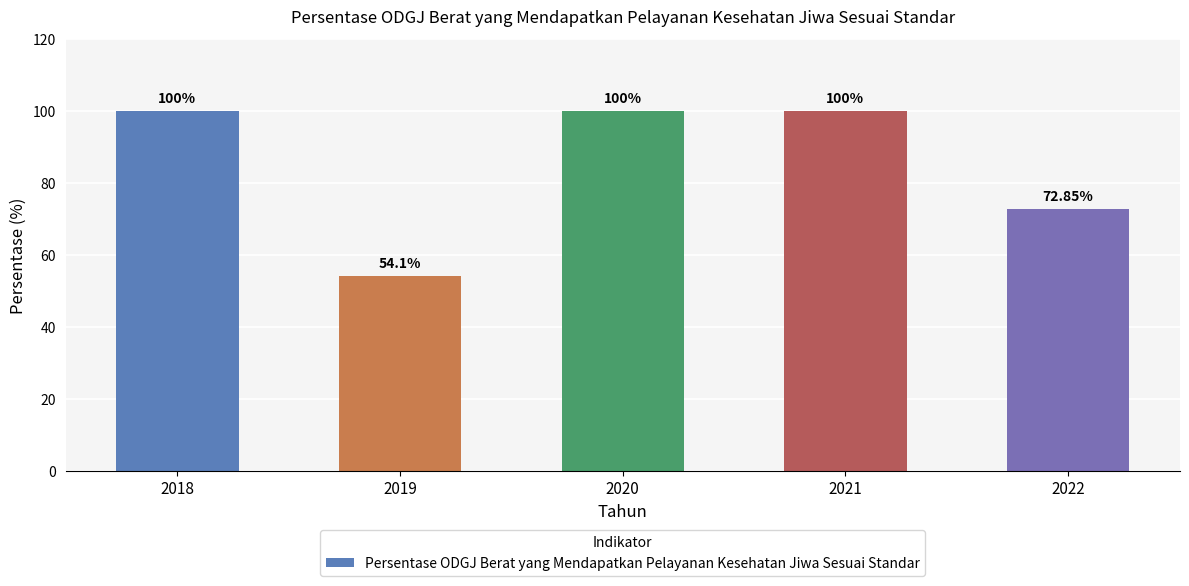

Approximately how many times larger is the value at 2018 compared to 2020?

1.0